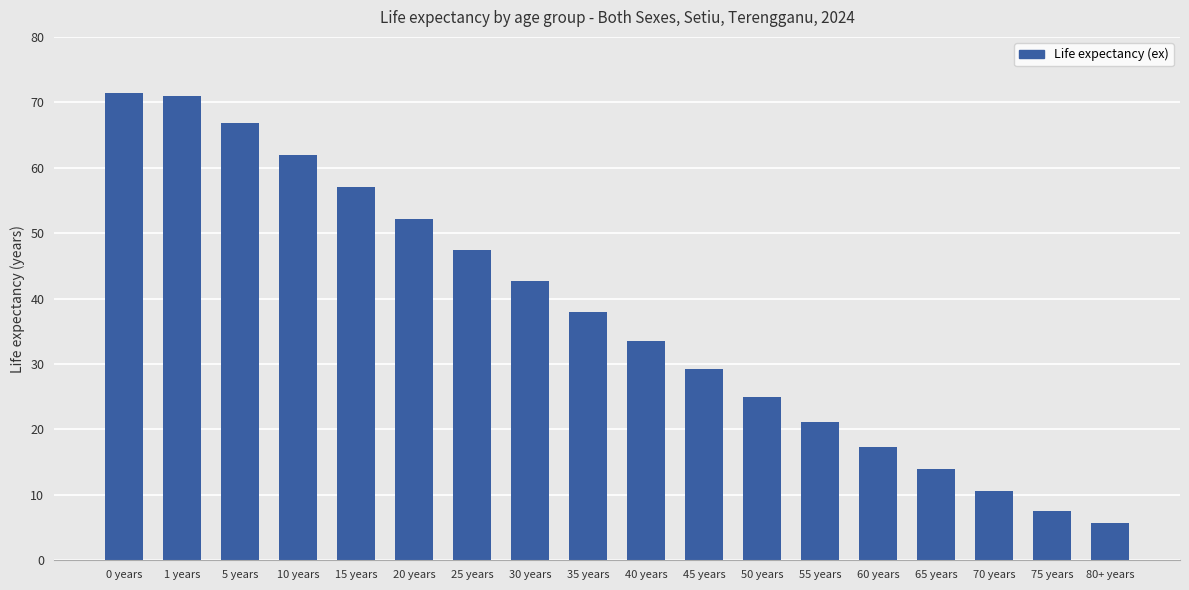

What is the sum of the values at 15 years and 45 years?

86.2